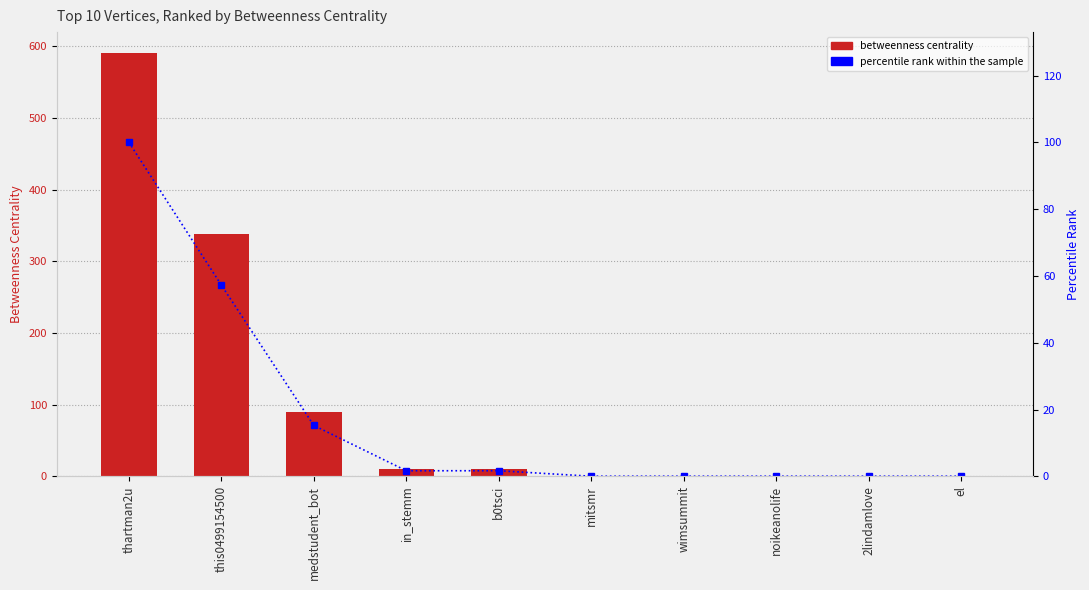

What position from the left is wimsummit?

7